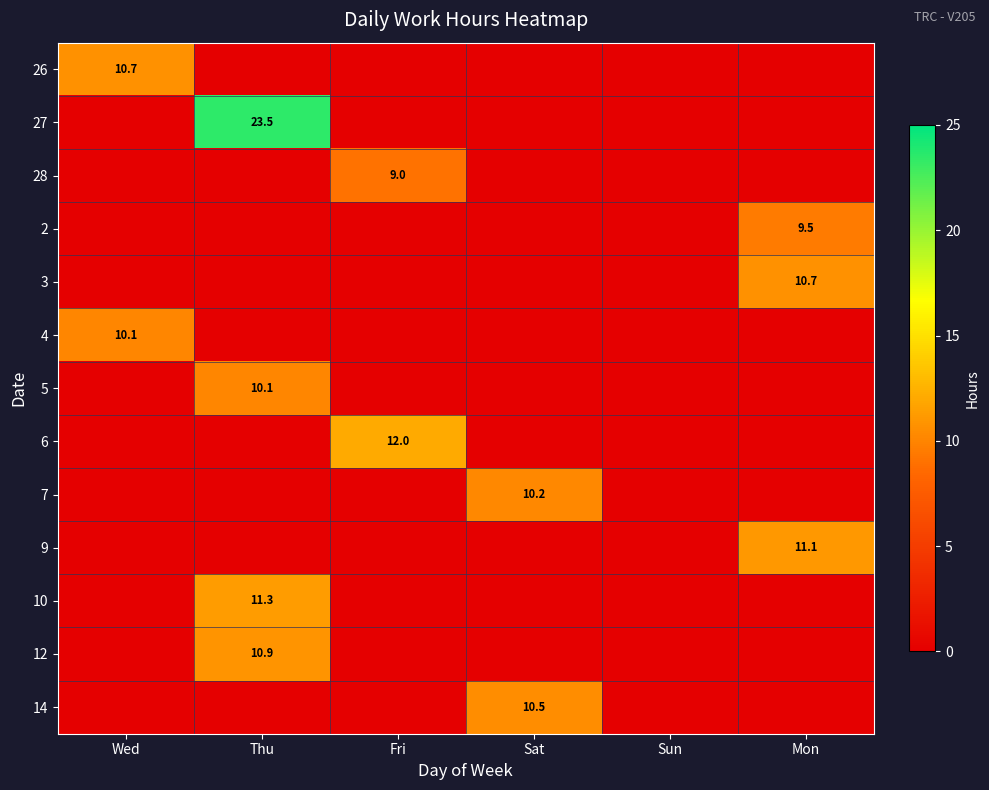

The value of 7 at Sat is 14.8. True or false?

False